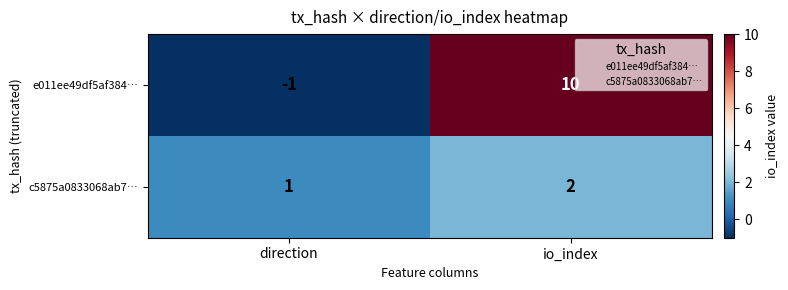

What is the minimum value shown in the chart?

-1